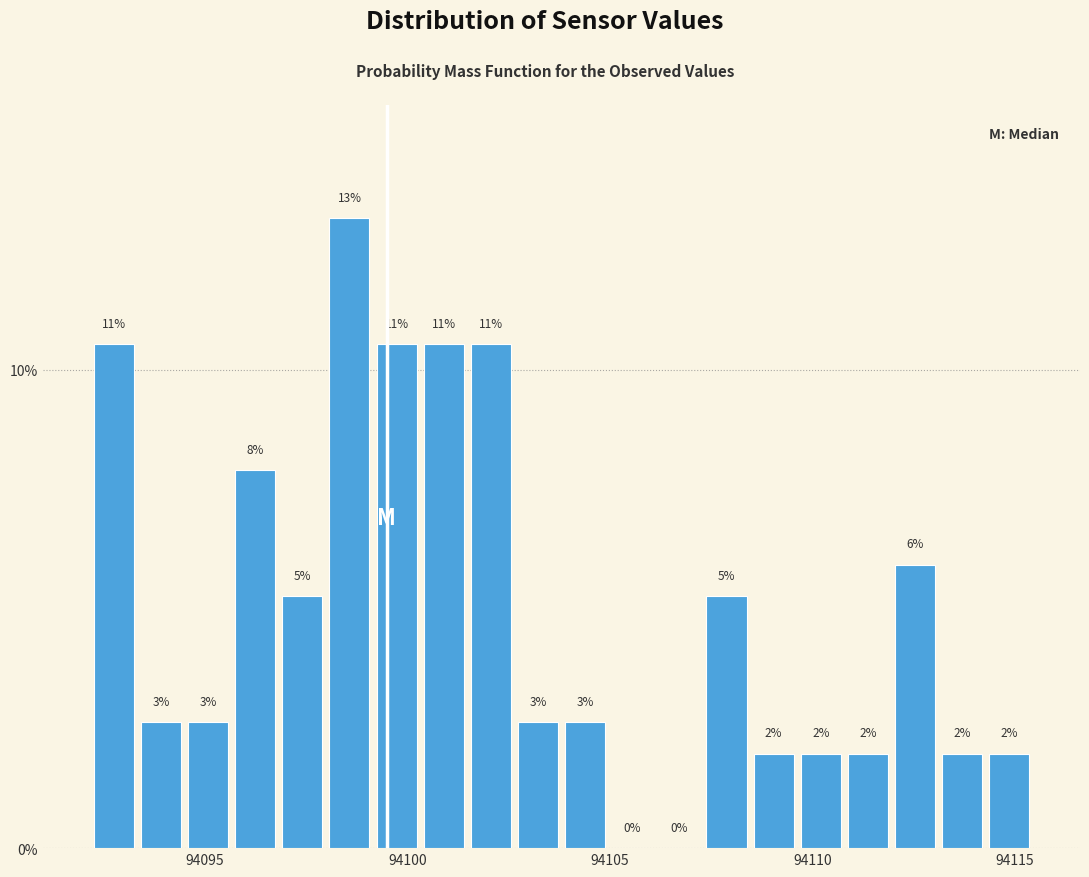

Around what value on the x-axis is the tallest bar? Give the approximate position of its centre, as read against the axis.

94098.5